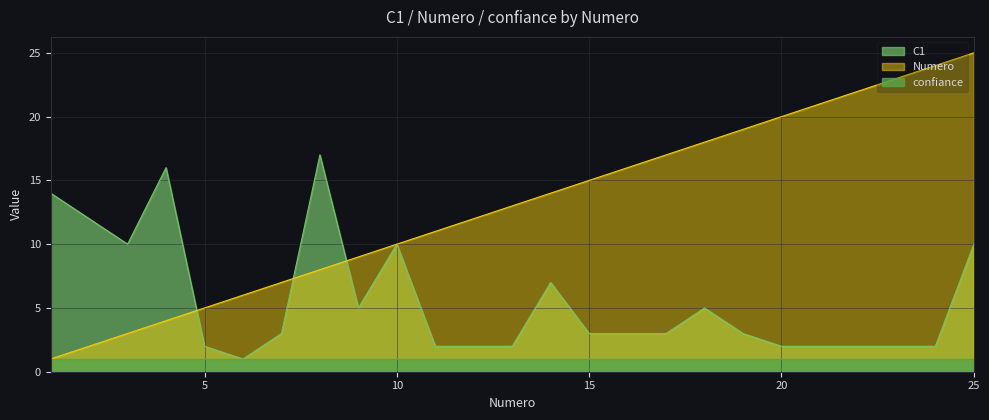

How many data points in C1 are less than 3?

10